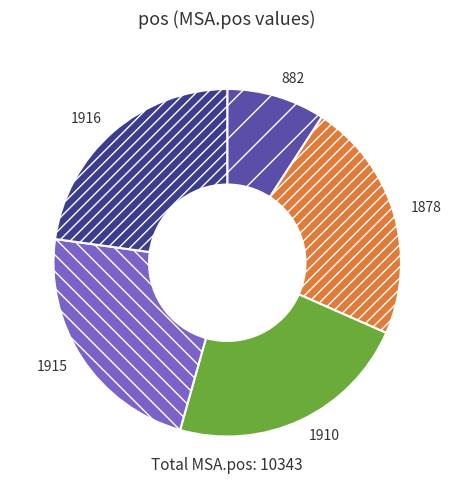

Approximately how many times larger is the value at 1915 compared to 1878?

1.0